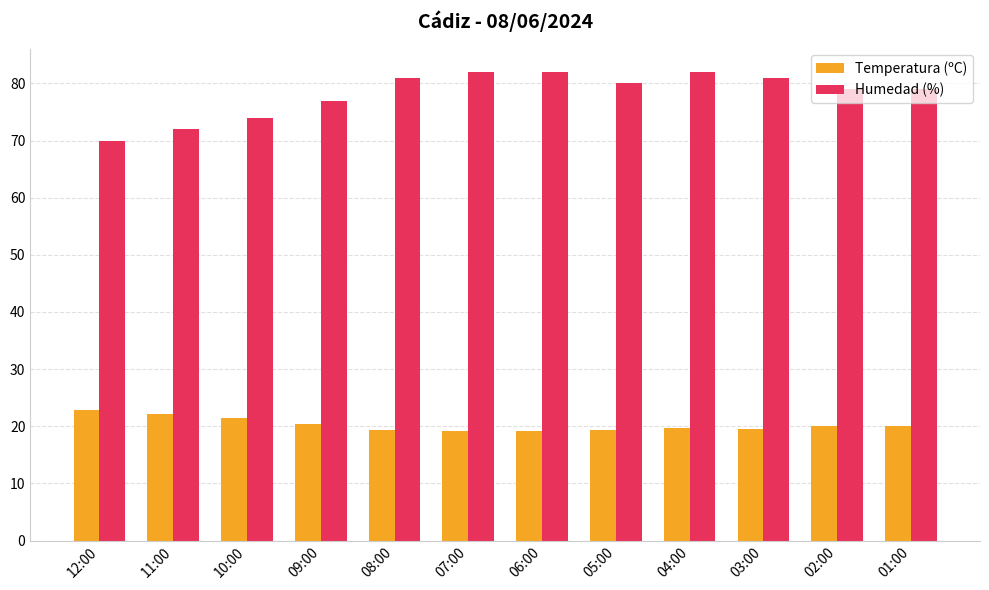

Does the chart contain any negative values?

No